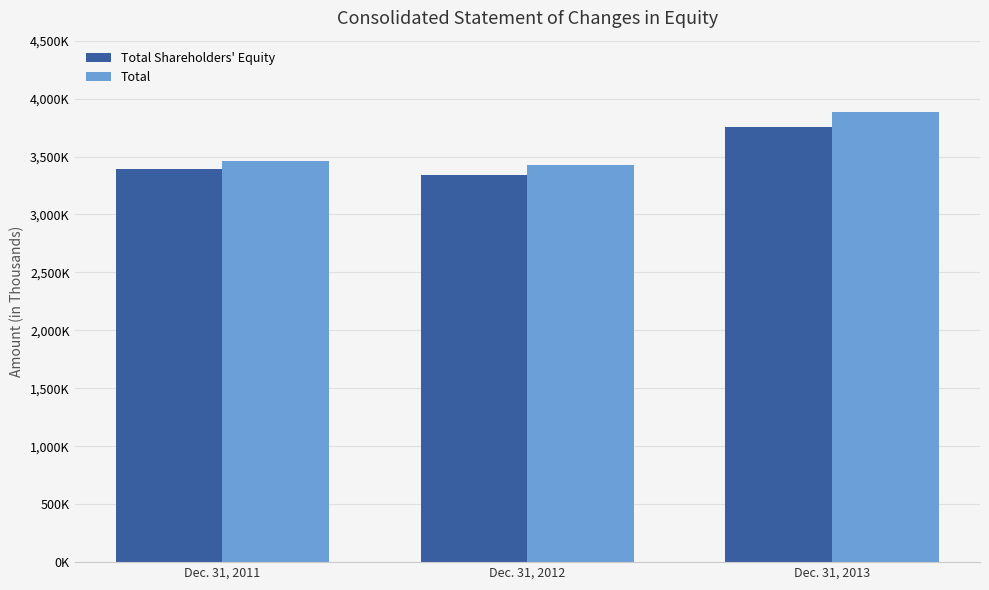

At which label is Total closest to 3653958?

Dec. 31, 2011